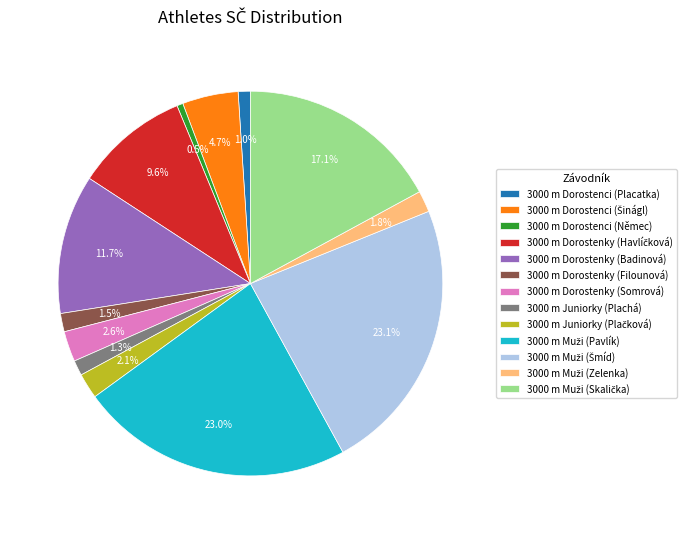

To the nearest percent, what is the average slice percentage?

8%